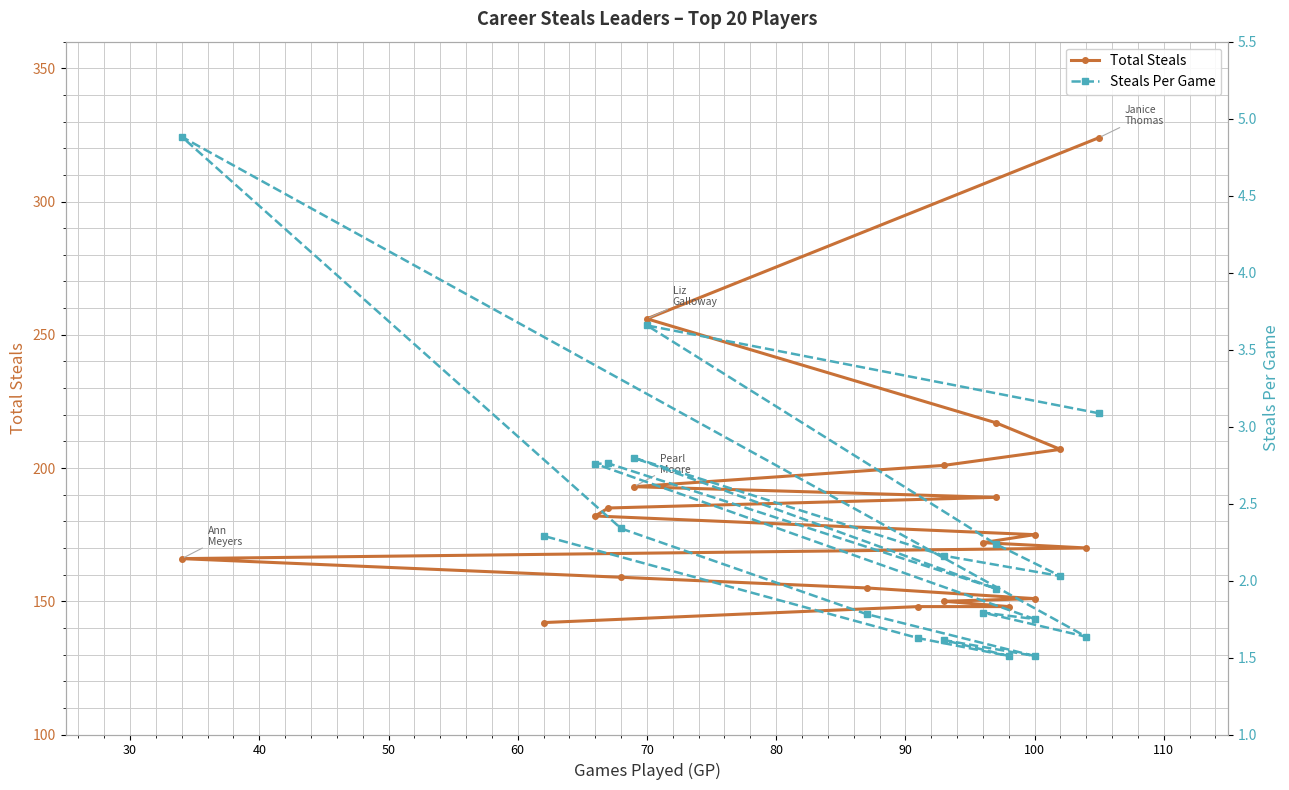

True or false: Steals Per Game and Total Steals intersect in this chart.

False